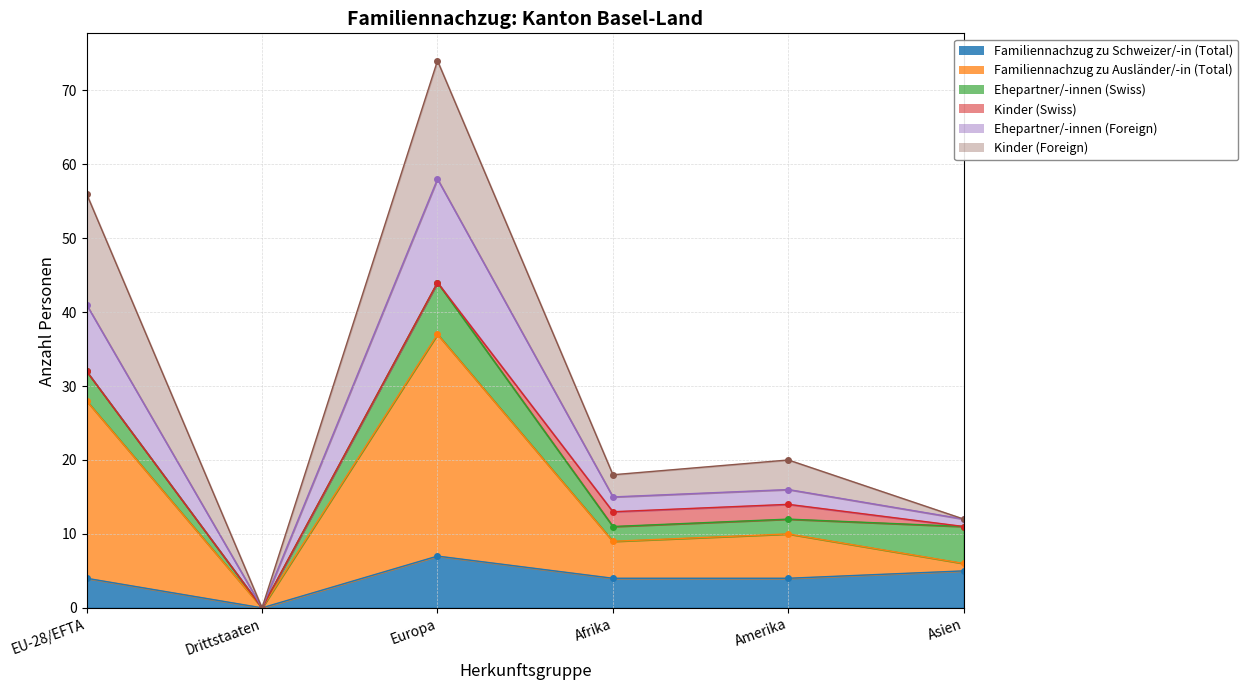

True or false: Familiennachzug zu Ausländer/-in (Total) and Ehepartner/-innen (Foreign) intersect in this chart.

False